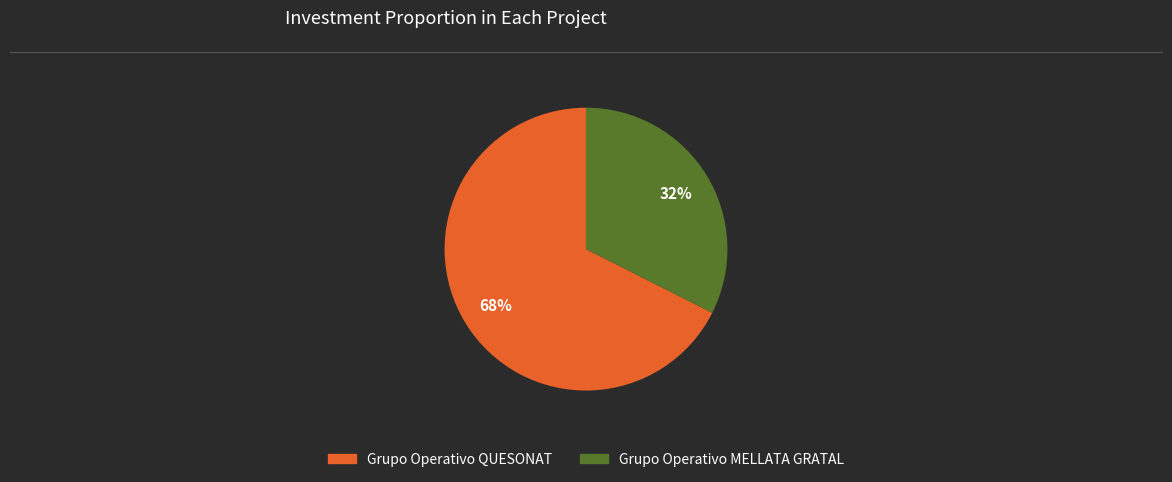

What percentage is the Grupo Operativo QUESONAT slice, to the nearest percent?

68%